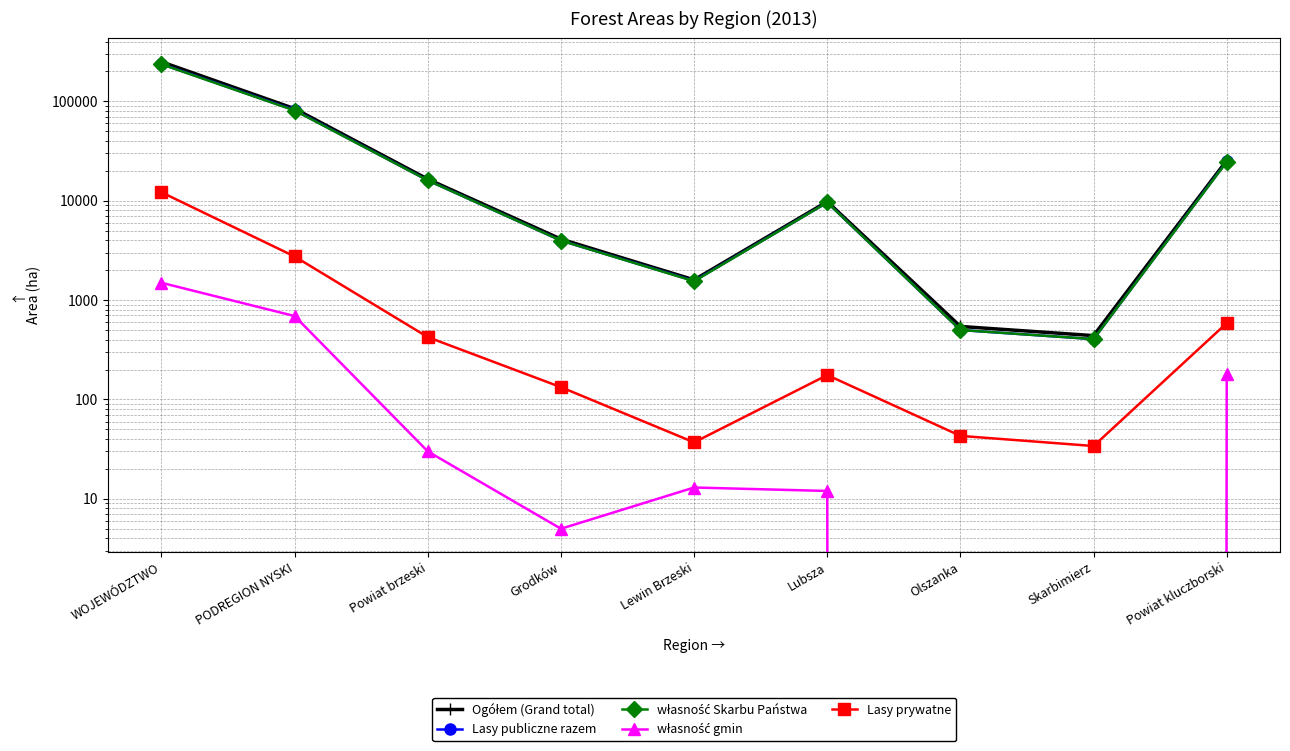

Is it true that Lasy prywatne equals 37 at Lewin Brzeski?

True